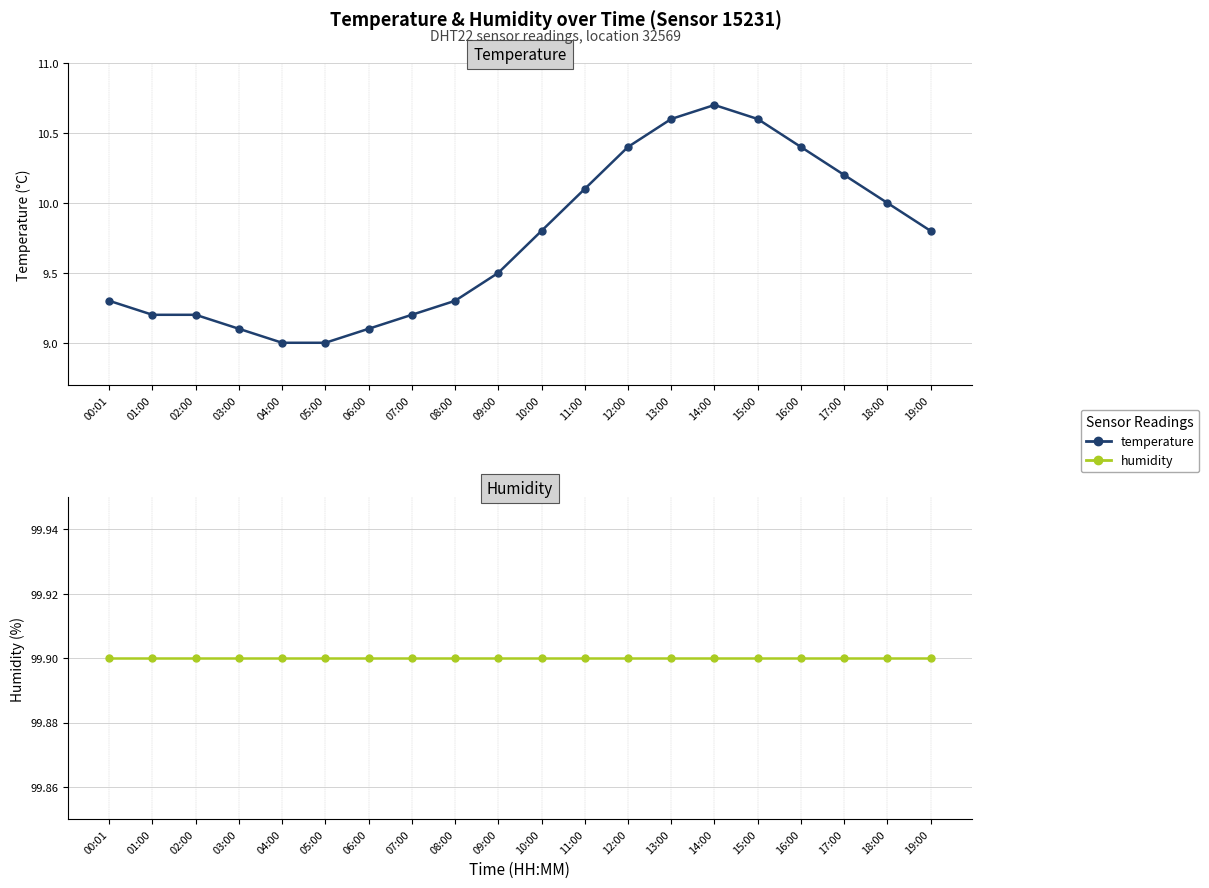

How many lines are shown in the chart?

2